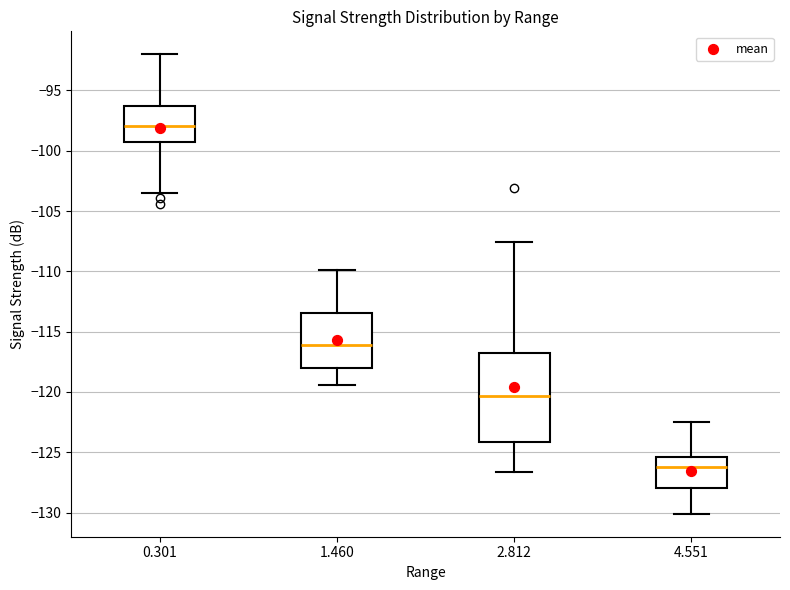

Which box's median line is the highest?

0.301